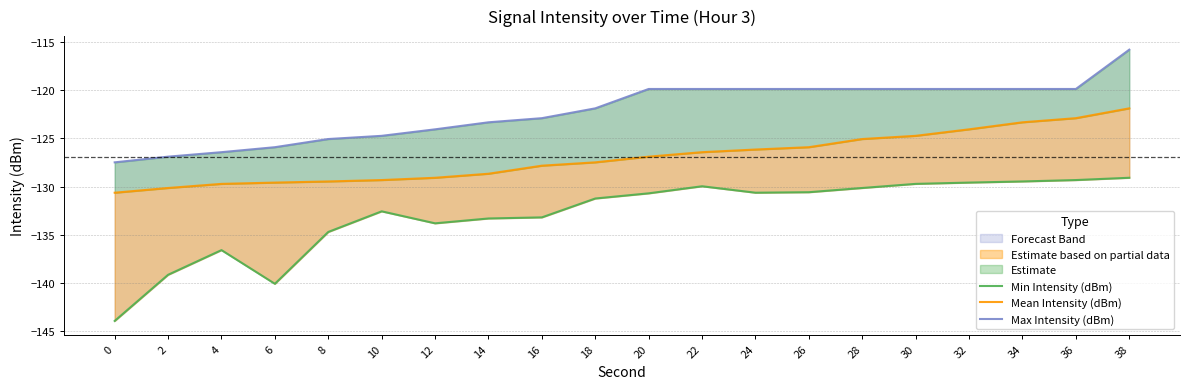

How many interior local peaks does the Min Intensity (dBm) series have?

3